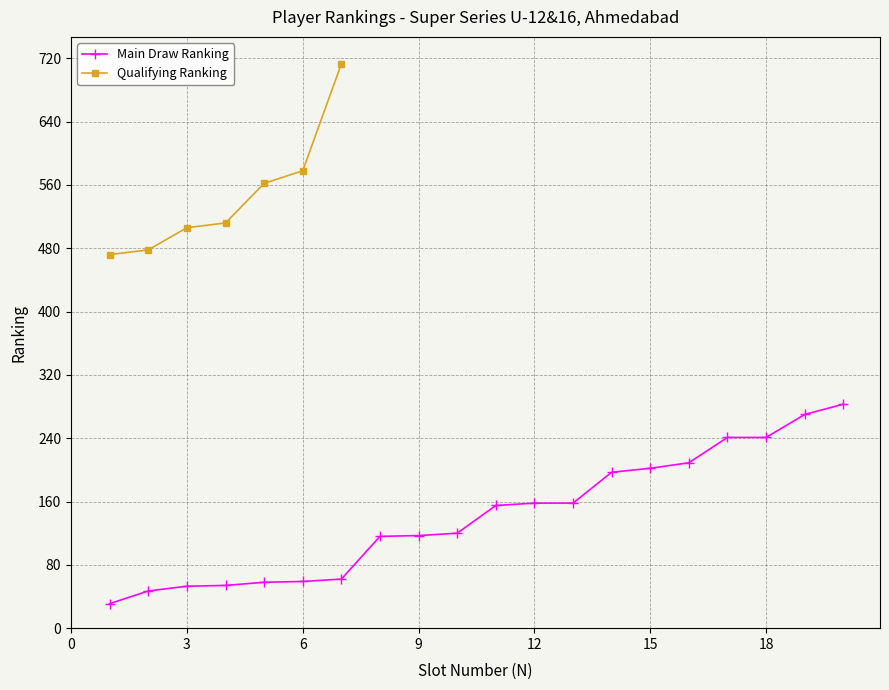

Is it true that Main Draw Ranking equals 202 at 15?

True